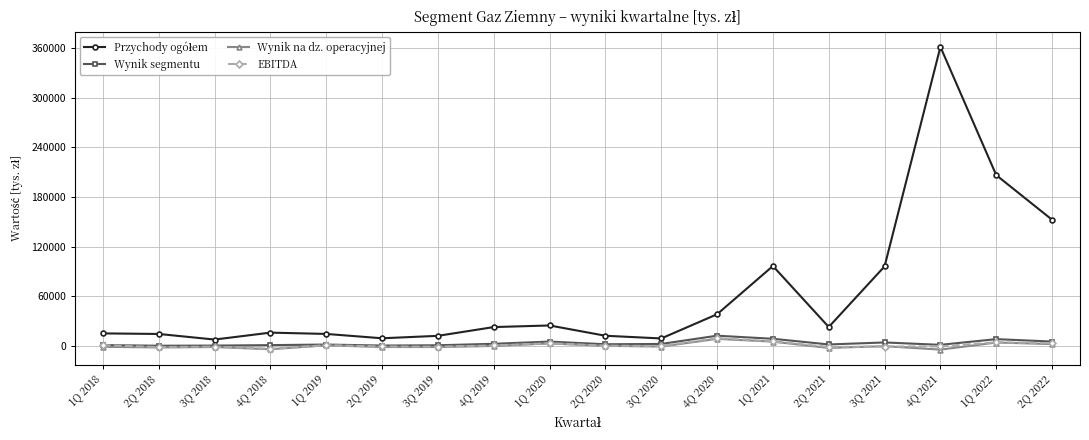

What is the spread (max minus min) of values at 2Q 2021?

25333.0